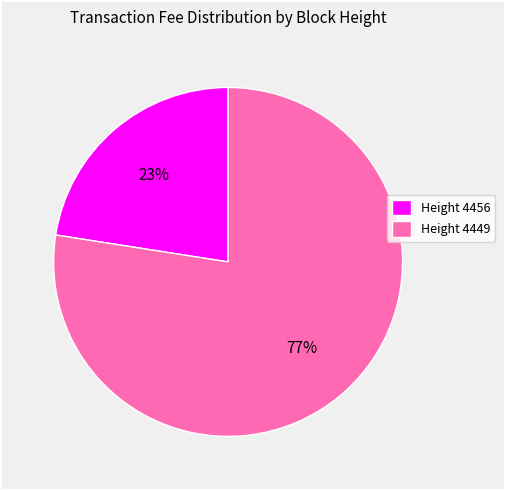

True or false: Height 4449 accounts for 77% of the total.

True